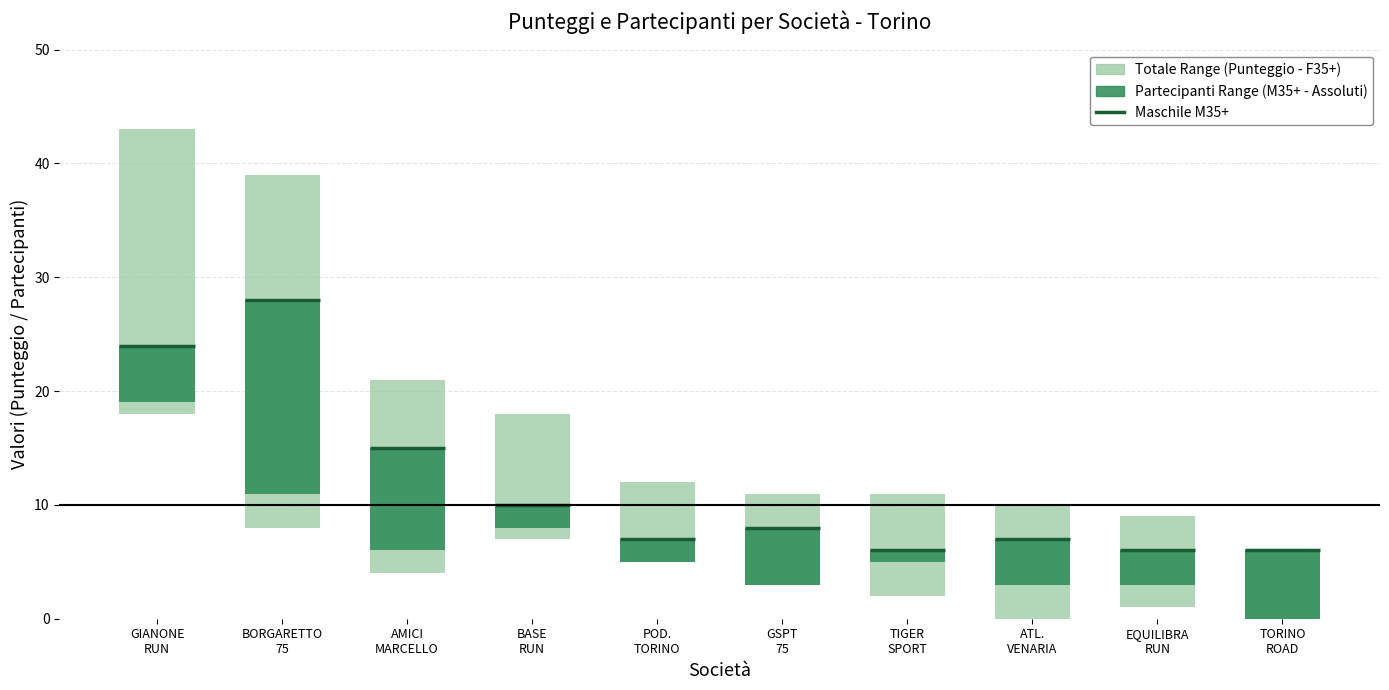

What is the value of the Partecipanti Maschile (M35+) bar at the 2nd from the left?

28